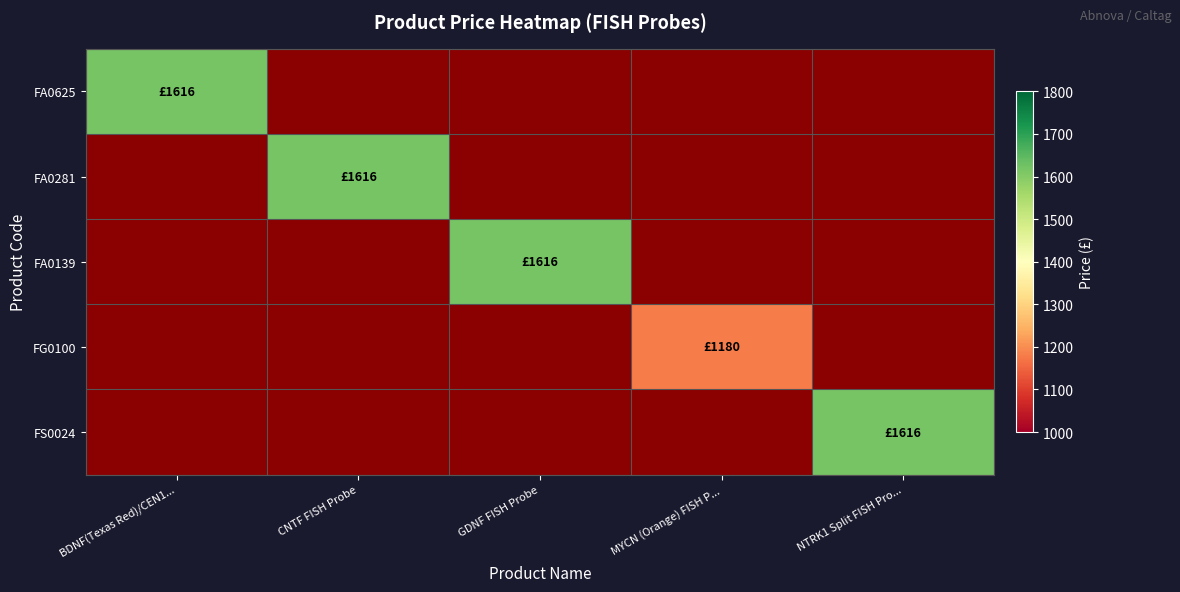

Rank the categories by FA0625 value from highest to lowest.

BDNF(Texas Red)/CEN1..., CNTF FISH Probe, GDNF FISH Probe, MYCN (Orange) FISH P..., NTRK1 Split FISH Pro...